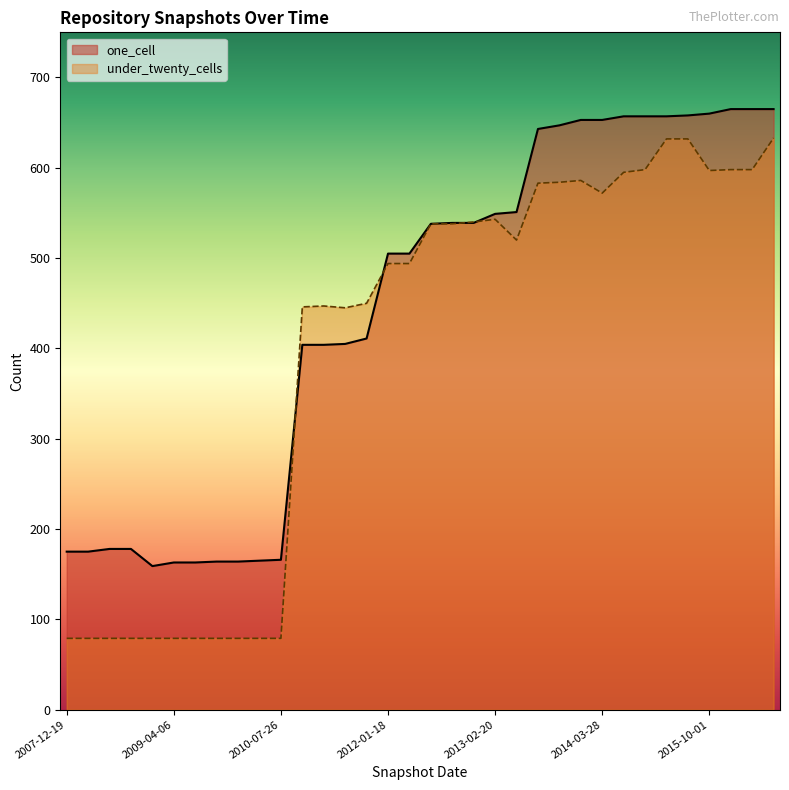

Which category has the lowest value in the under_twenty_cells series?

2007-12-19